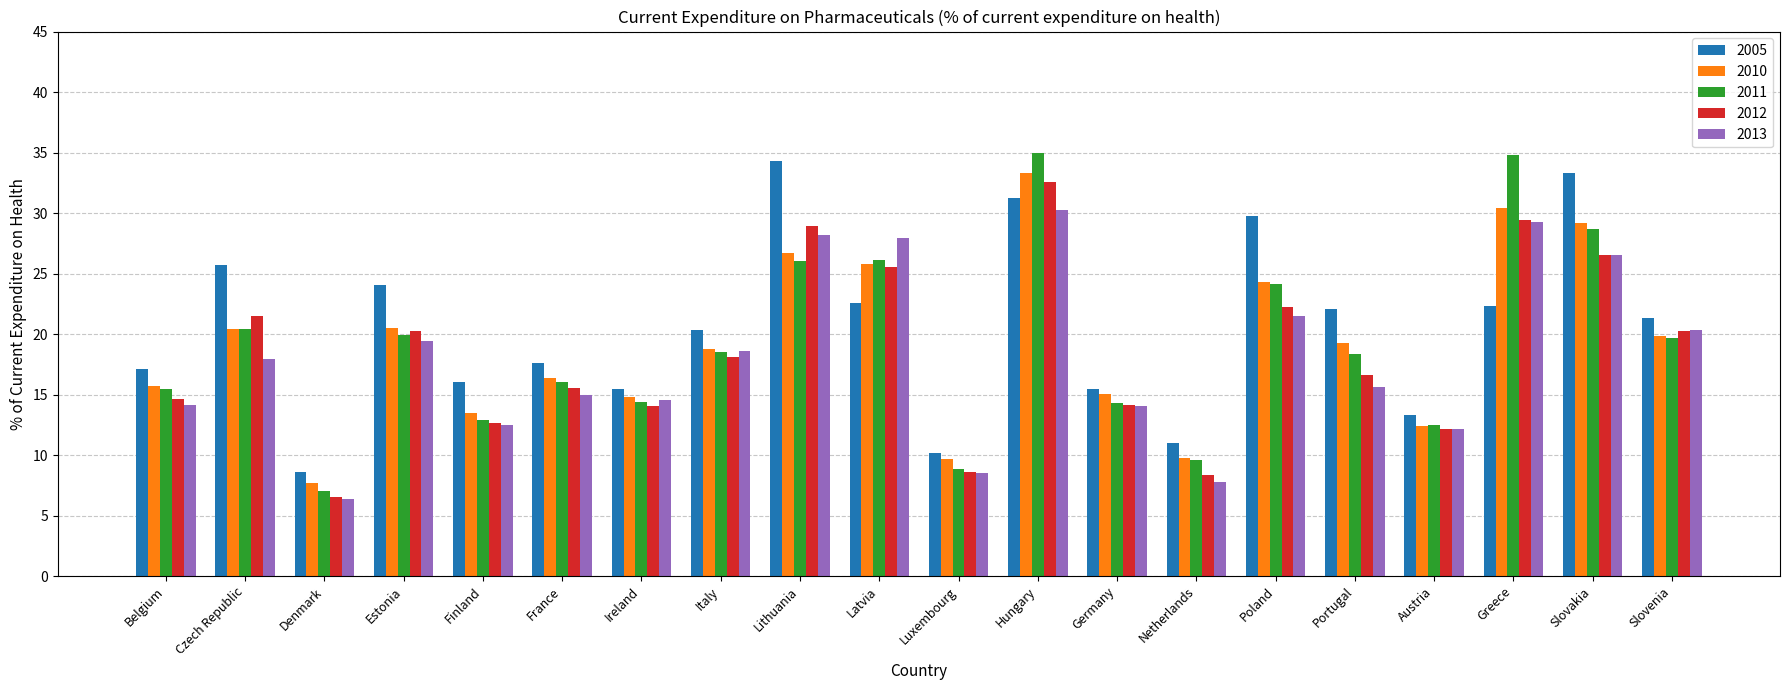

What is the difference between the maximum and minimum values in the 2012 series?

26.1